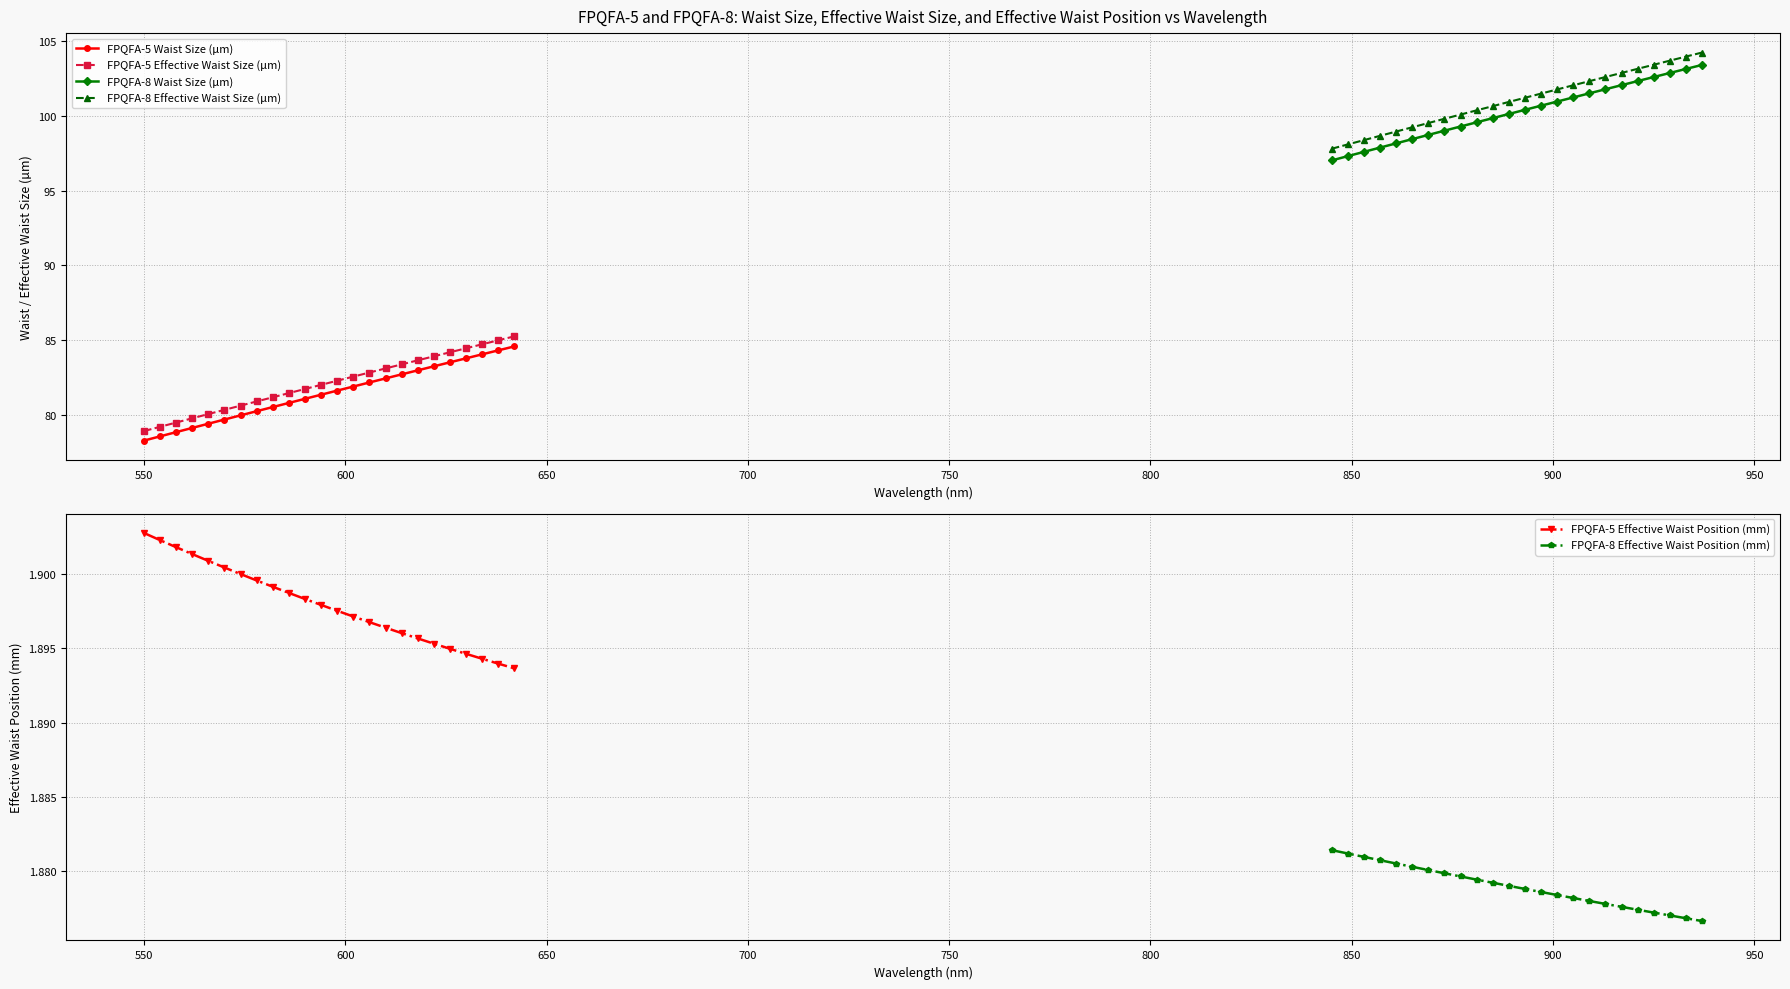

Which series has the largest total across all categories?

FPQFA-8 Effective Waist Size (µm)